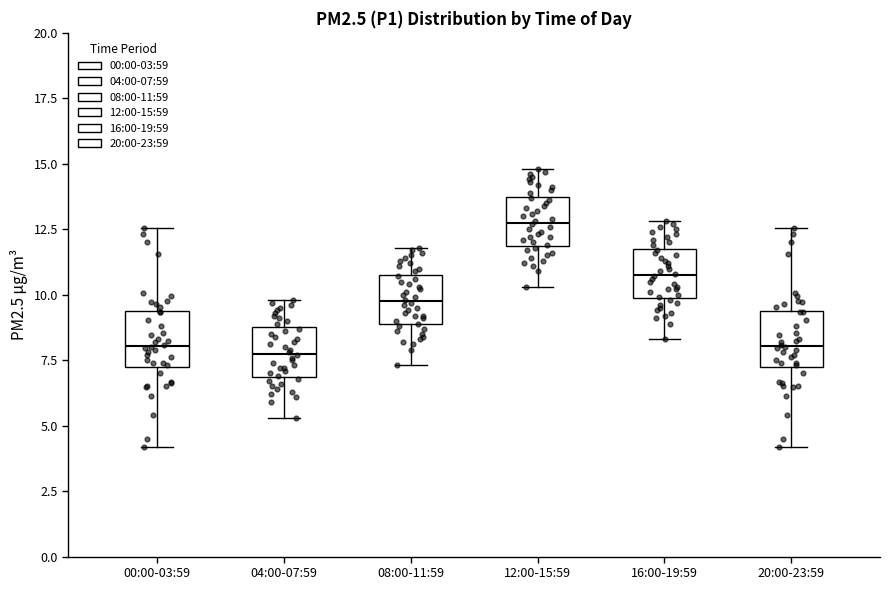

Reading left to right, read every box against the y-axis: the position of its median line, the range the box covers, and the ends of its whiskers. The values are not printed on the chart, so give them approximately, as read against the axis.

00:00-03:59: median 8.0, box 7.0 to 9.5, whiskers 4.0 to 12.5
04:00-07:59: median 8.0, box 7.0 to 9.0, whiskers 5.5 to 10.0
08:00-11:59: median 10.0, box 9.0 to 11.0, whiskers 7.5 to 12.0
12:00-15:59: median 13.0, box 12.0 to 14.0, whiskers 10.5 to 15.0
16:00-19:59: median 11.0, box 10.0 to 12.0, whiskers 8.5 to 13.0
20:00-23:59: median 8.0, box 7.0 to 9.5, whiskers 4.0 to 12.5